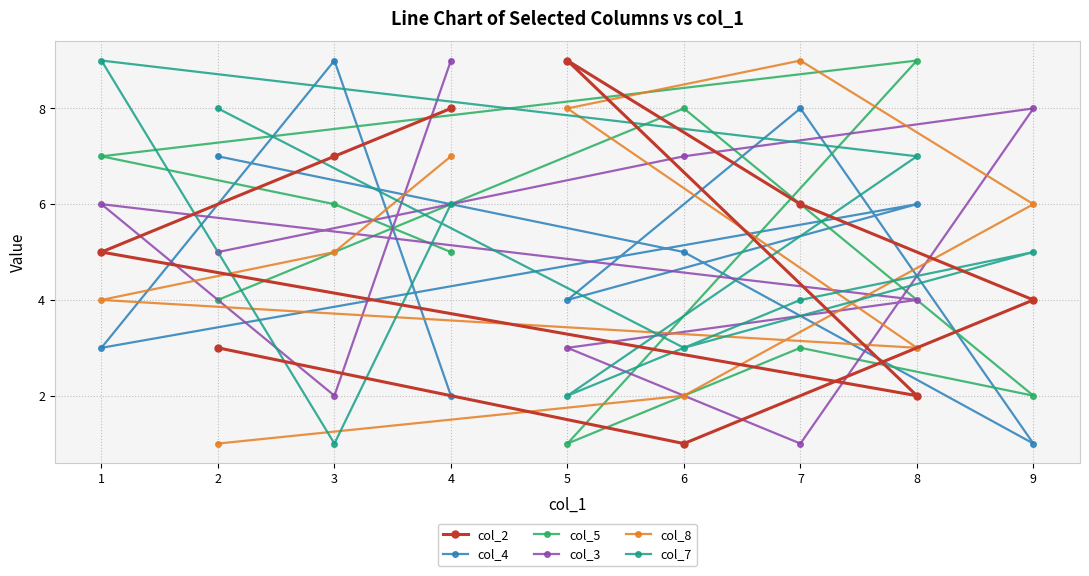

What position from the left is 5?

5